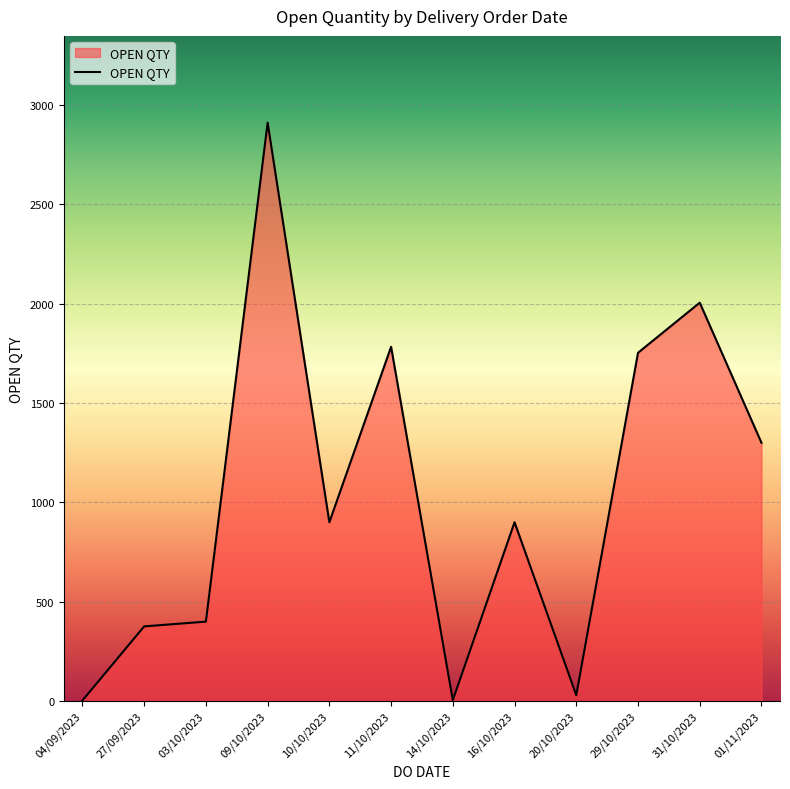

Does the chart display data point markers on the line(s)?

No